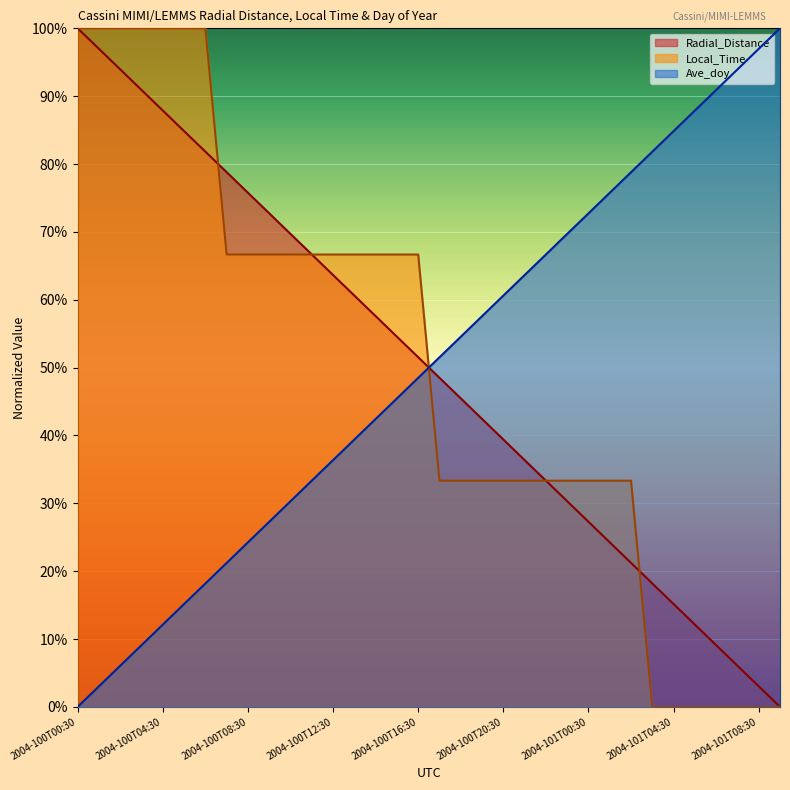

Is the value of Local_Time at 2004-100T03:30 greater than the value of Ave_doy at 2004-101T08:30?

Yes